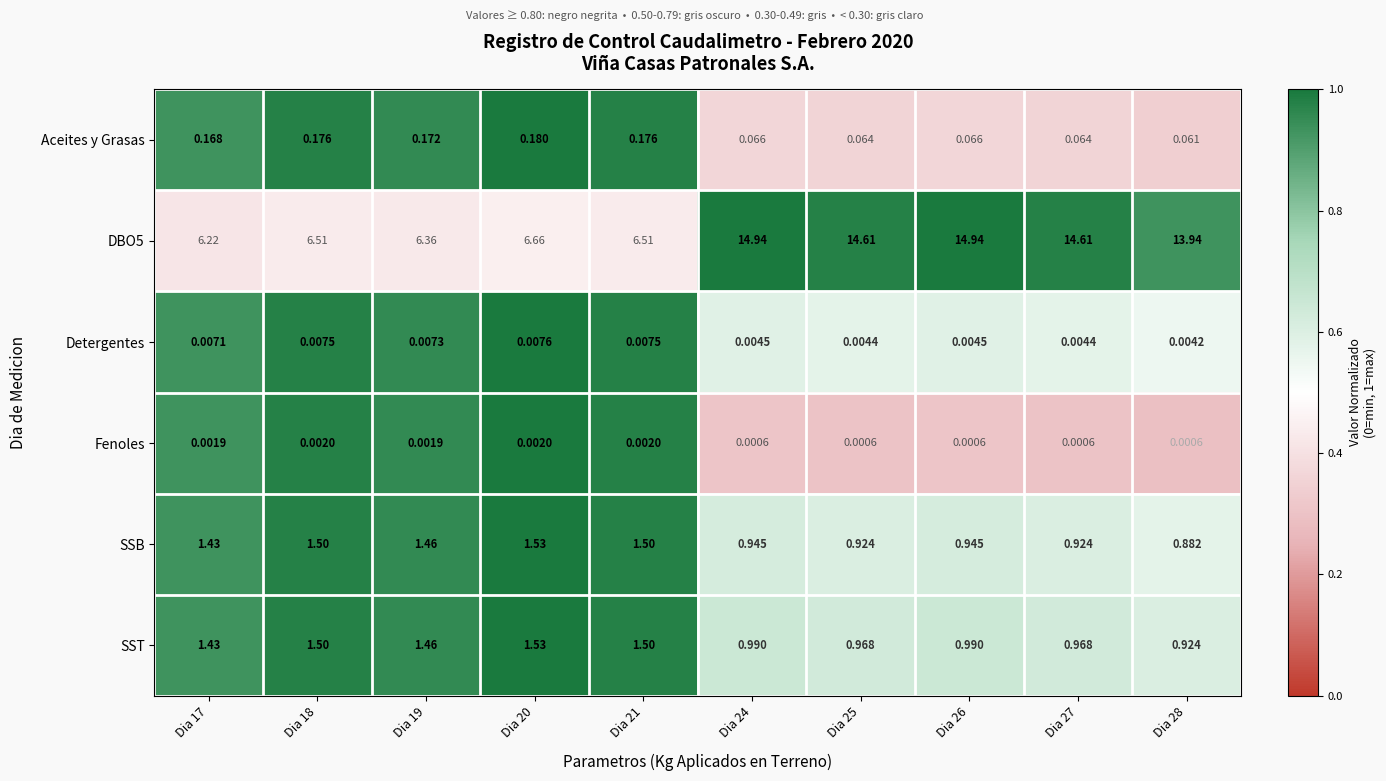

Is the value of Detergentes at Dia 27 greater than the value of SST at Dia 24?

No